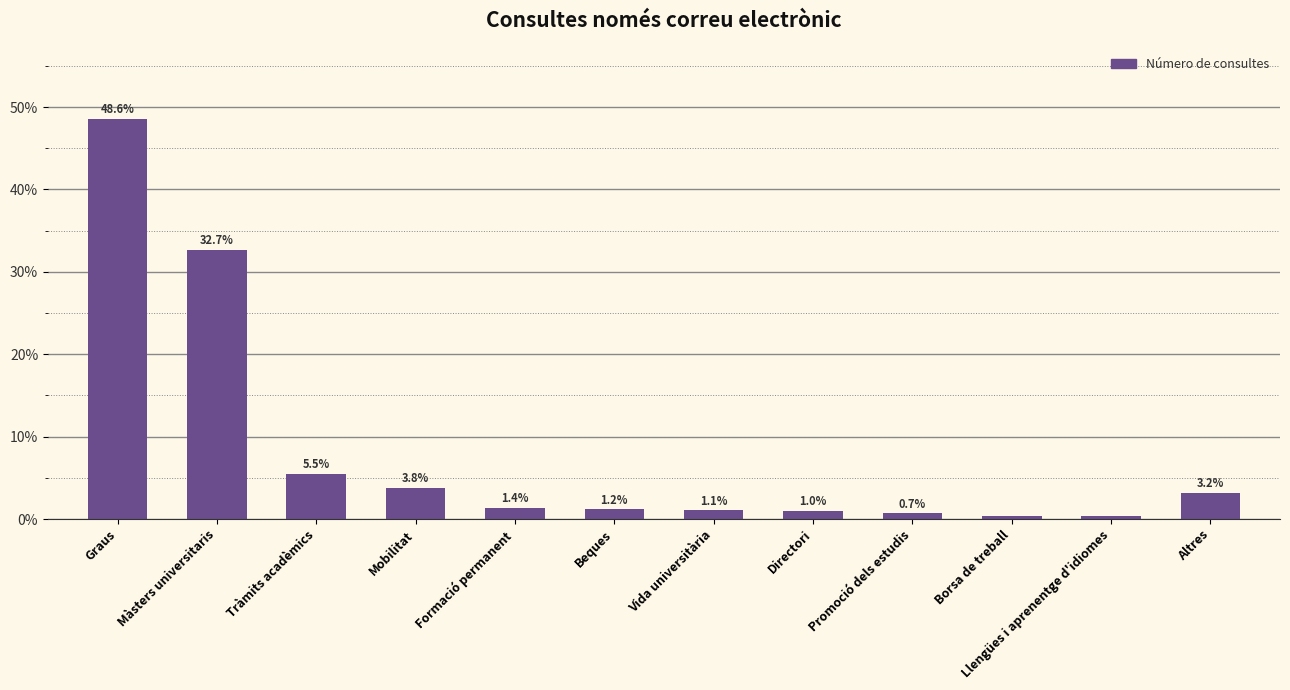

What is the sum of all values?

100.0